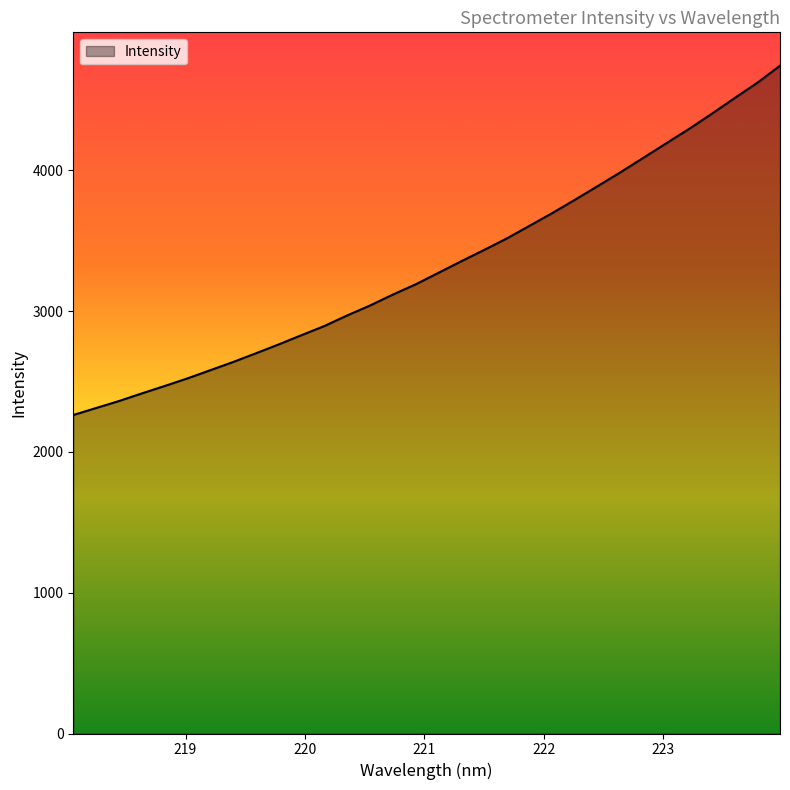

What is the maximum value shown in the chart?

4742.8